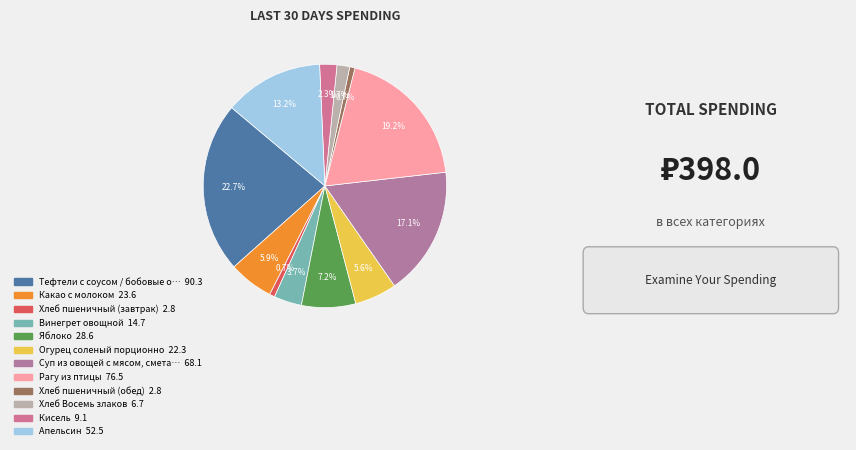

Rank the categories by value from lowest to highest.

Хлеб пшеничный (завтрак), Хлеб пшеничный (обед), Хлеб Восемь злаков, Кисель, Винегрет овощной, Огурец соленый порционно, Какао с молоком, Яблоко, Апельсин, Суп из овощей с мясом, сметаной, зел., Рагу из птицы, Тефтели с соусом / бобовые отварные